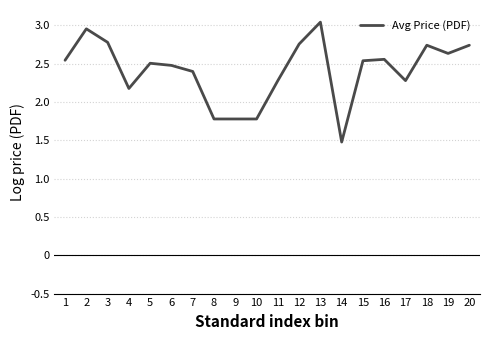

What is the difference between the maximum and minimum values?

1.6